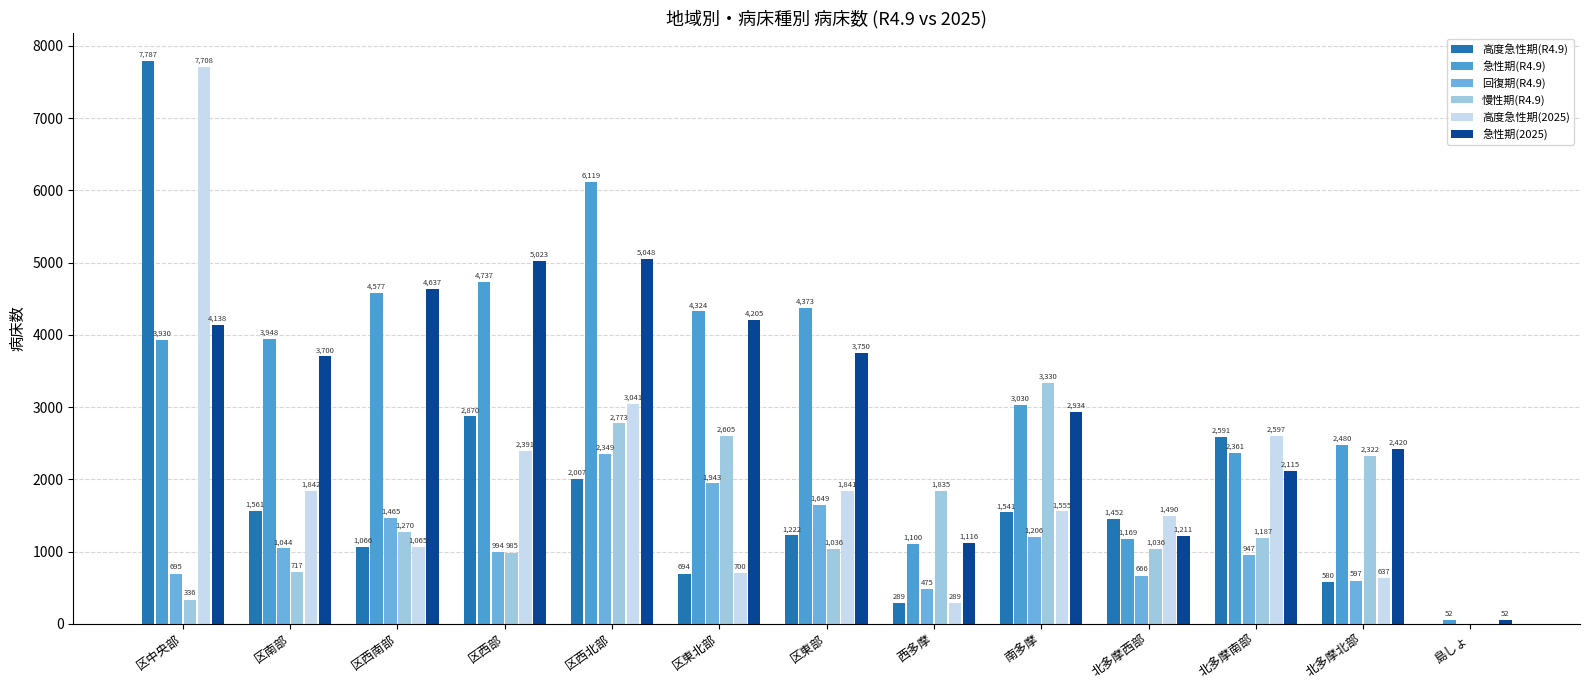

Is the value of 高度急性期(R4.9) at 区東部 greater than the value of 急性期(R4.9) at 区西南部?

No